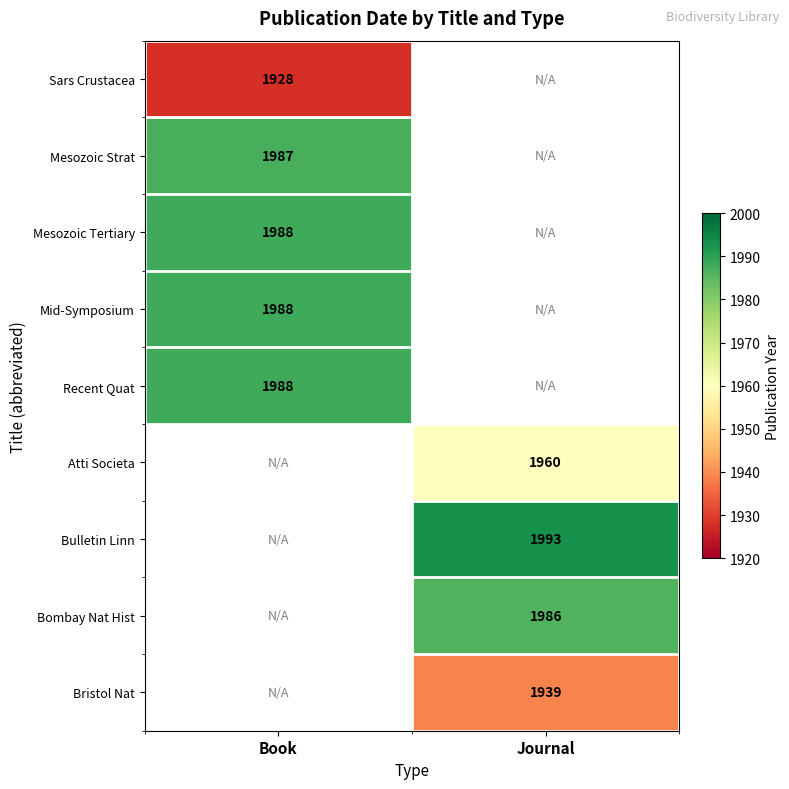

True or false: Mesozoic Tertiary has a value of 550.2 at Book.

False